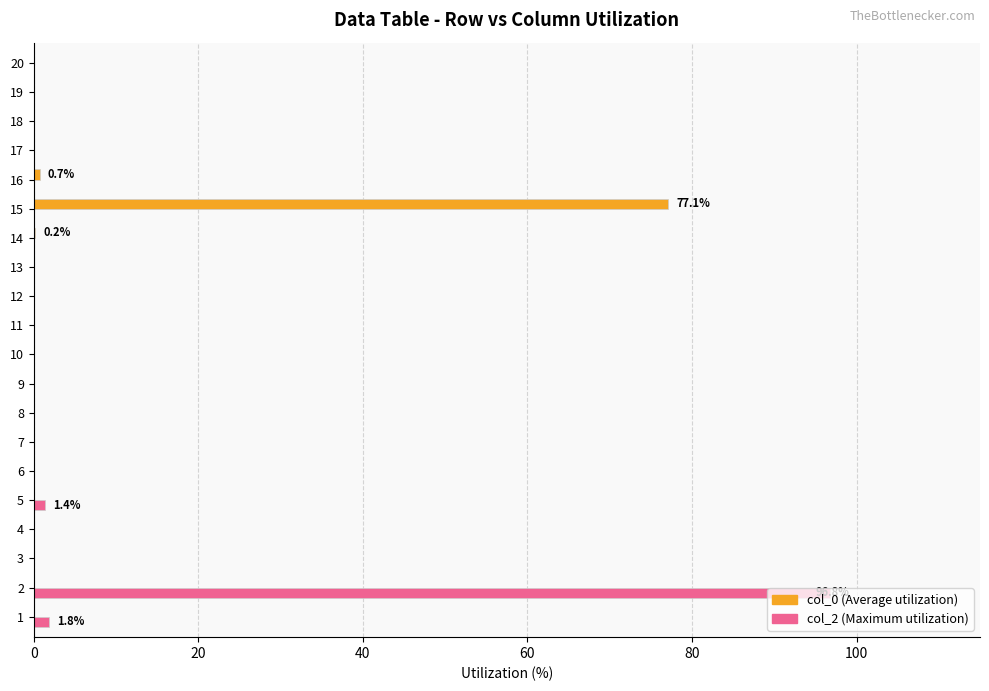

How many data points does each series have?

20